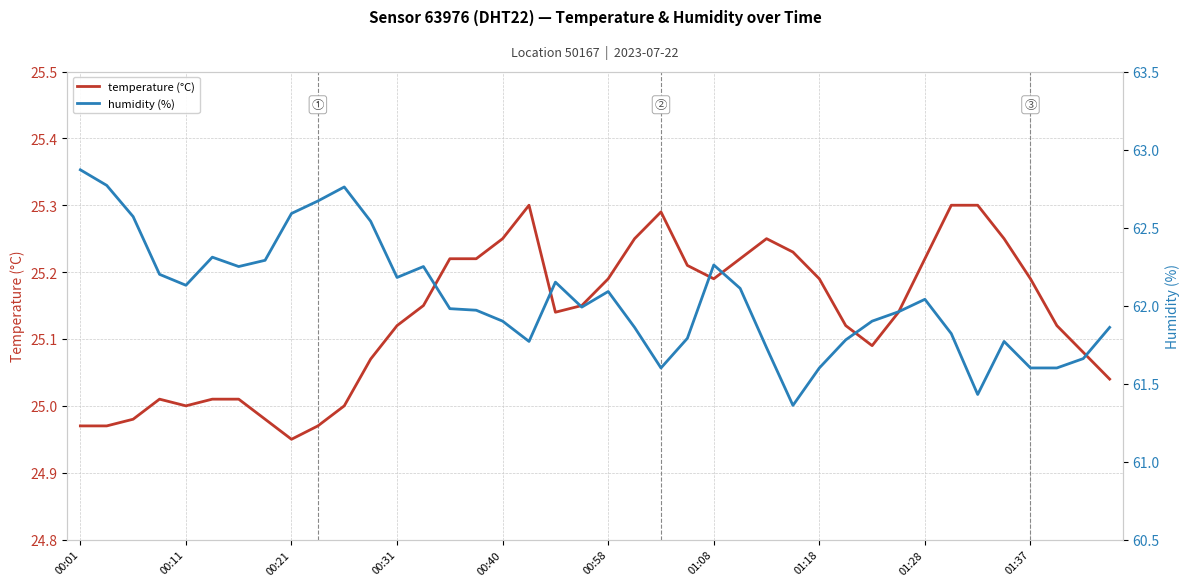

Rank the series by their average value, from highest to lowest.

humidity, temperature